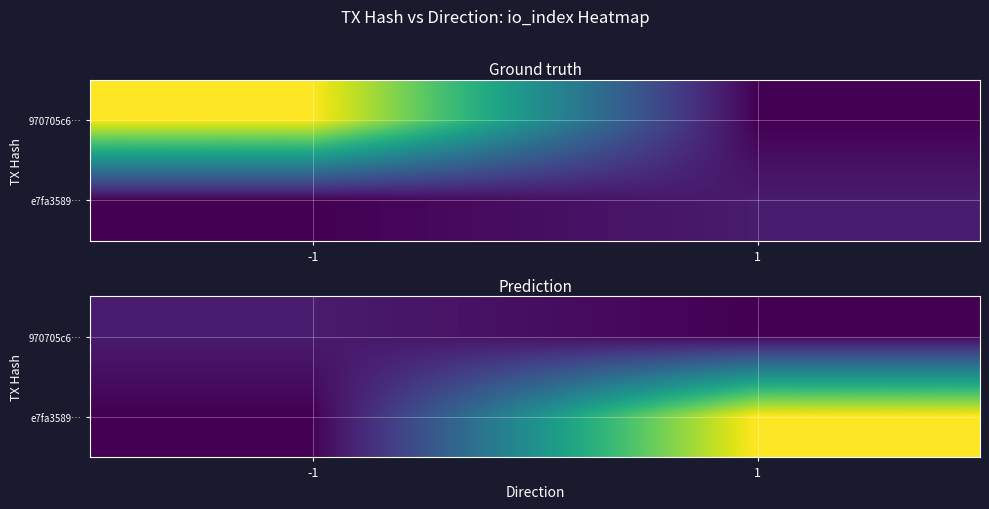

At which label is e7fa3589… closest to 86?

-1